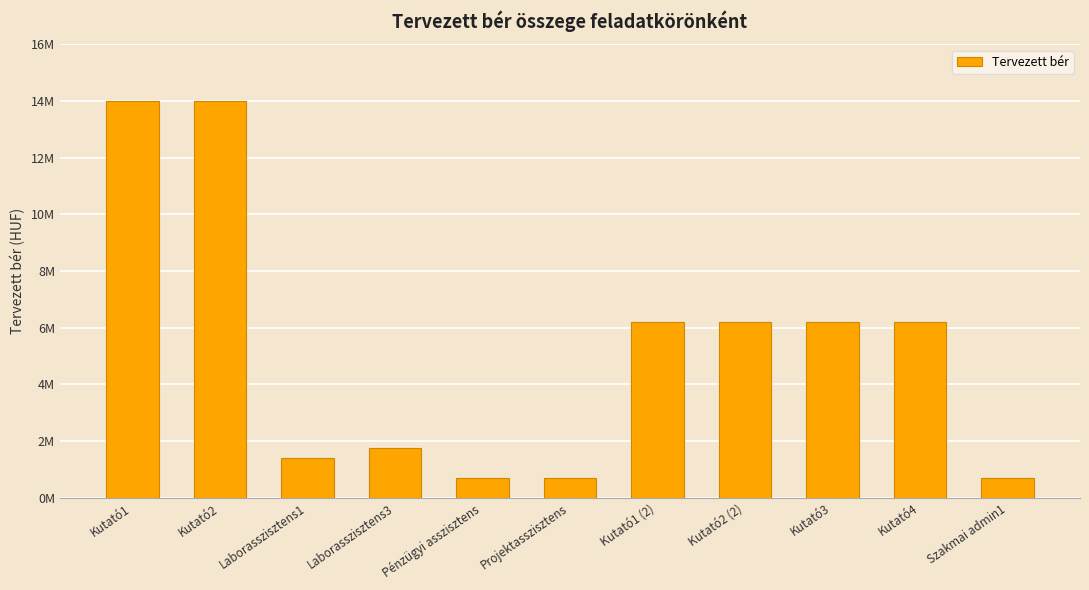

Are the bars horizontal?

No